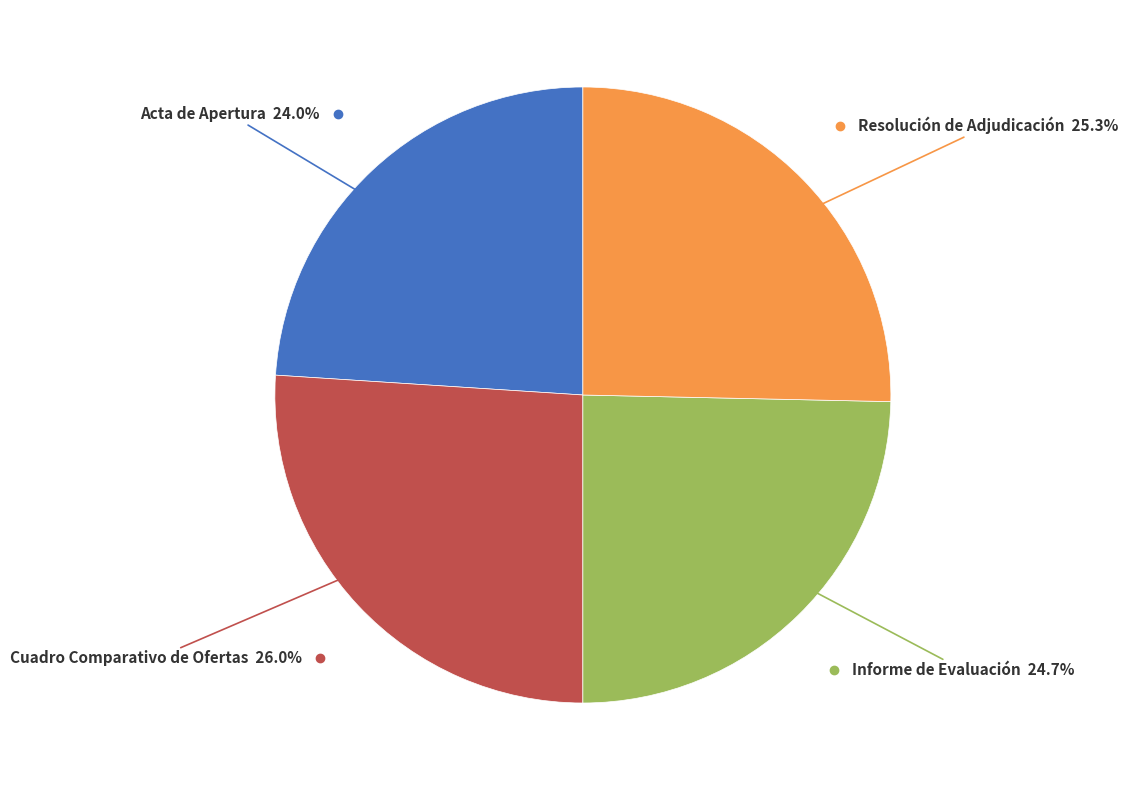

Is there a majority slice in this chart?

No